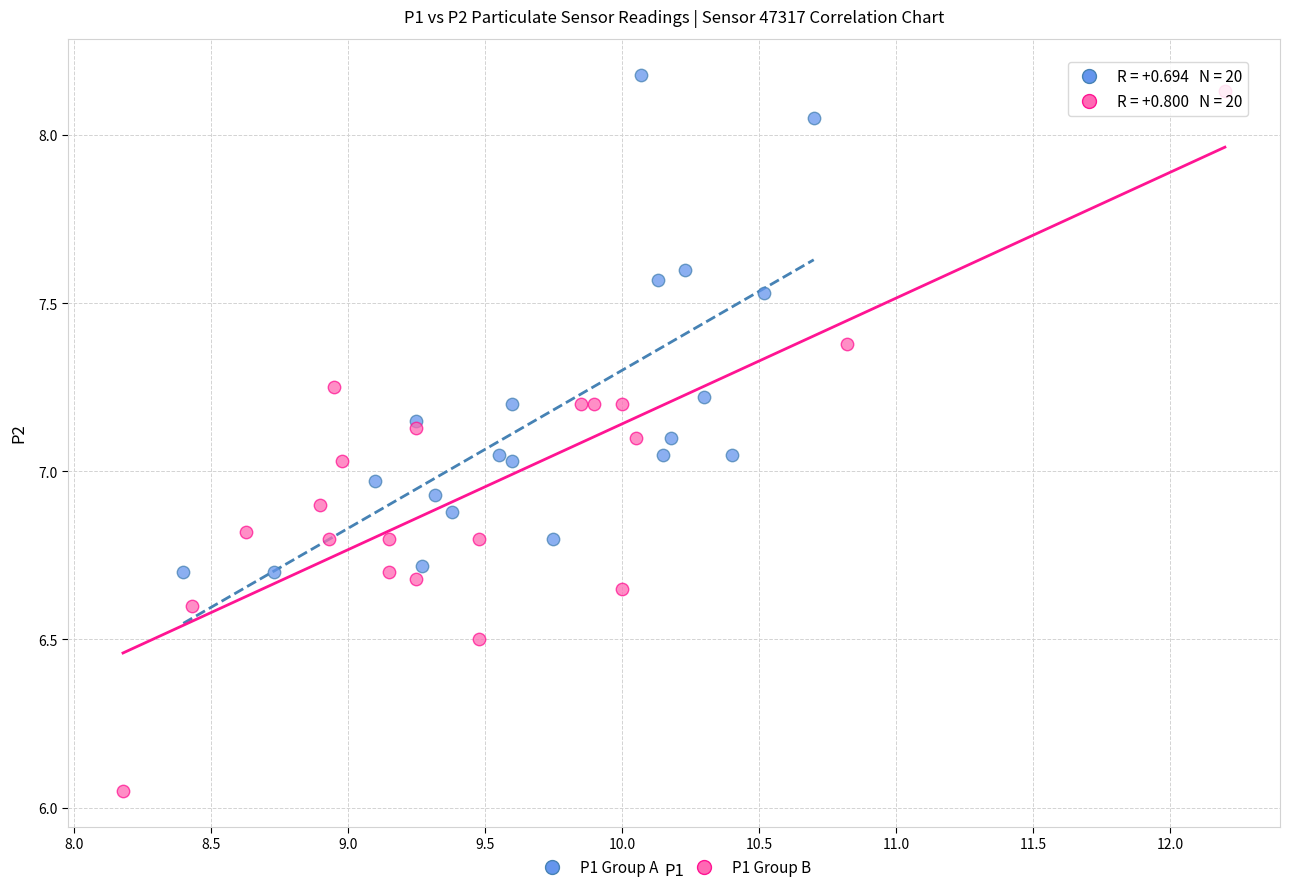

What are all the series names shown in the legend?

P1 Group A, P1 Group B